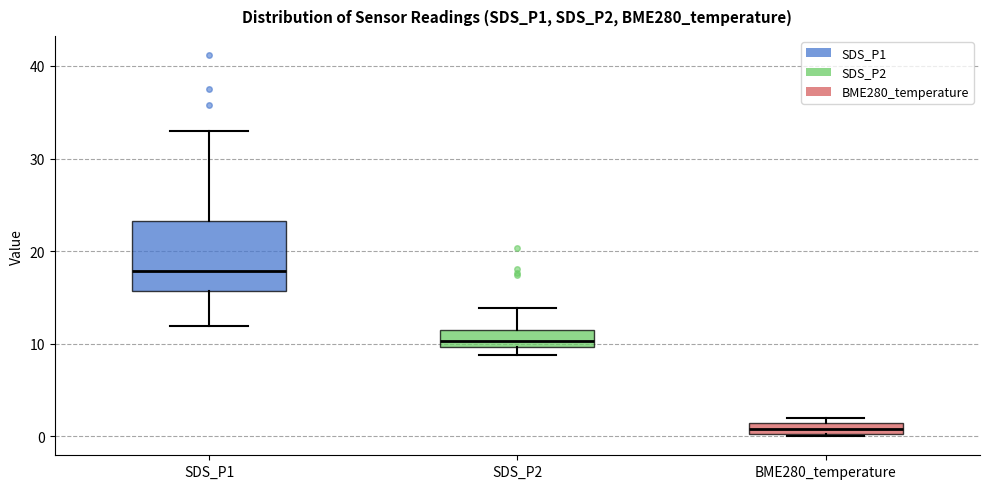

Comparing the boxes themselves (not the whiskers), which one is the tallest?

SDS_P1